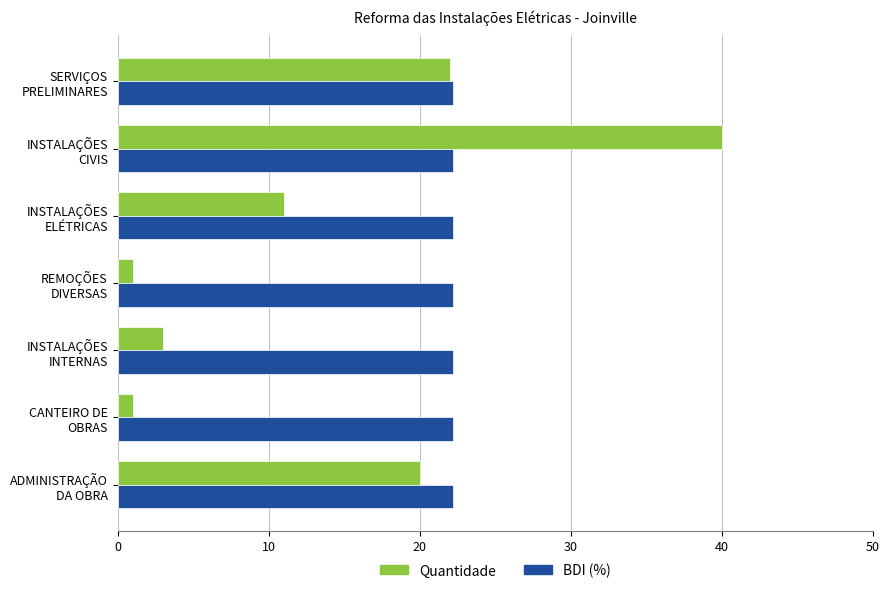

At which category is the sum across all series the highest?

INSTALAÇÕES CIVIS